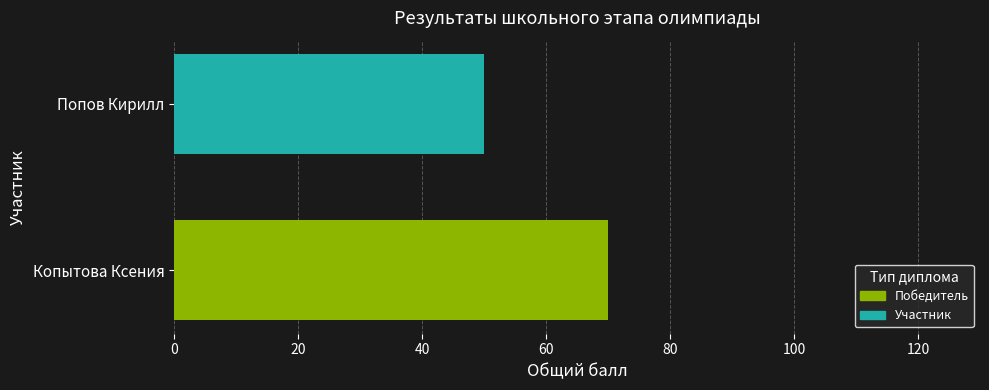

List the labels in order of value, largest first.

Копытова Ксения, Попов Кирилл